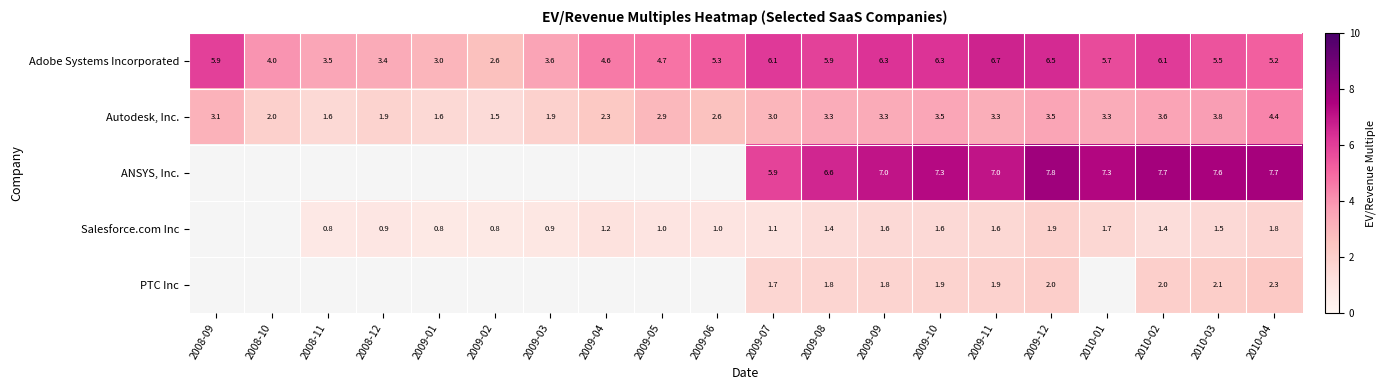

Which category has the lowest value across all series?

2009-01